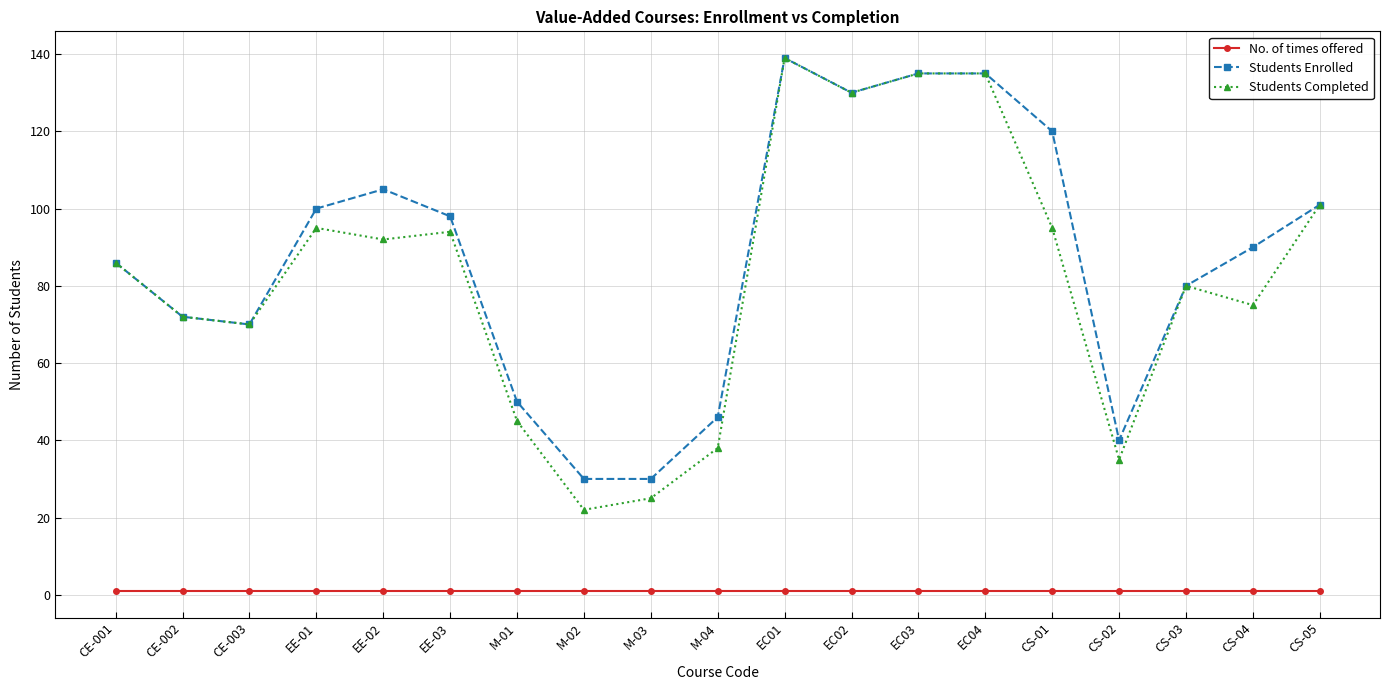

Is the value of Students Enrolled at CS-02 greater than the value of Students Completed at CS-01?

No